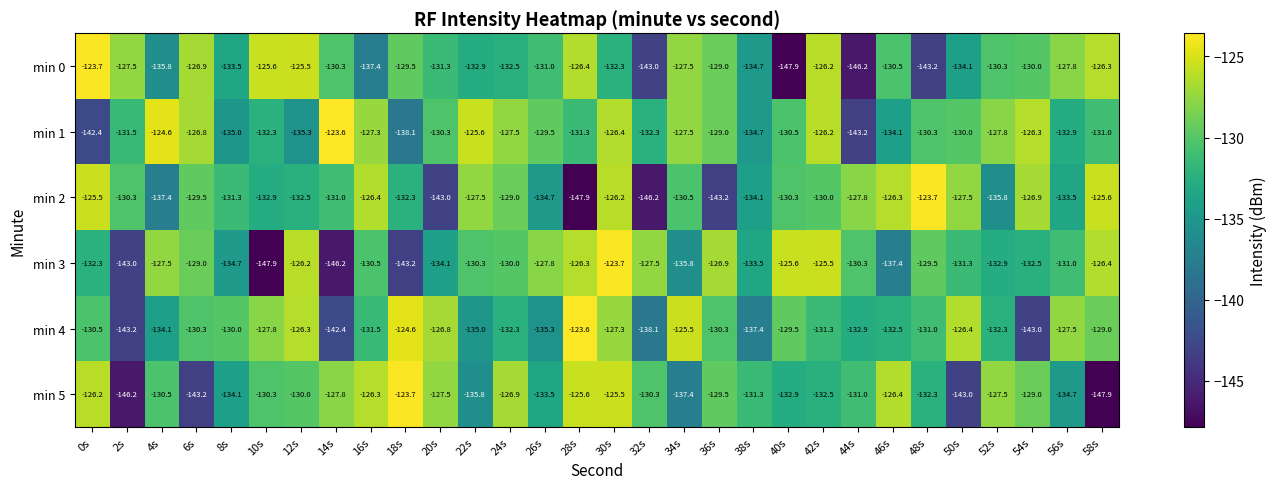

How many categories are shown in the chart?

30